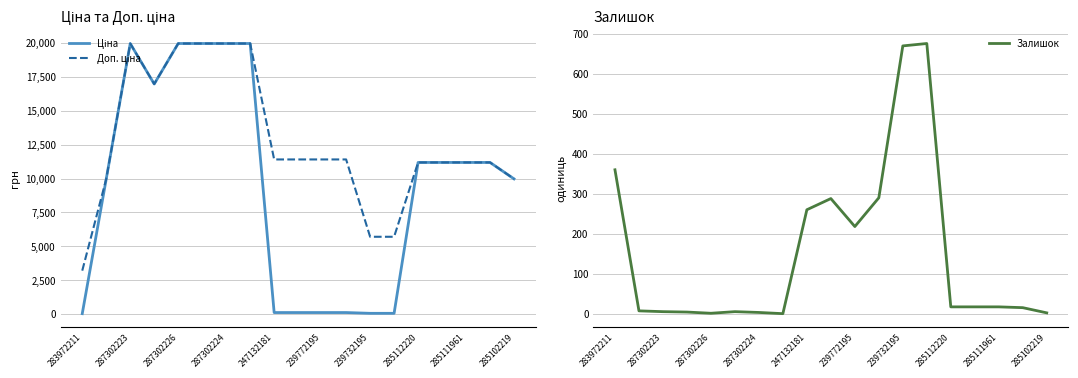

How many lines are shown in the chart?

3